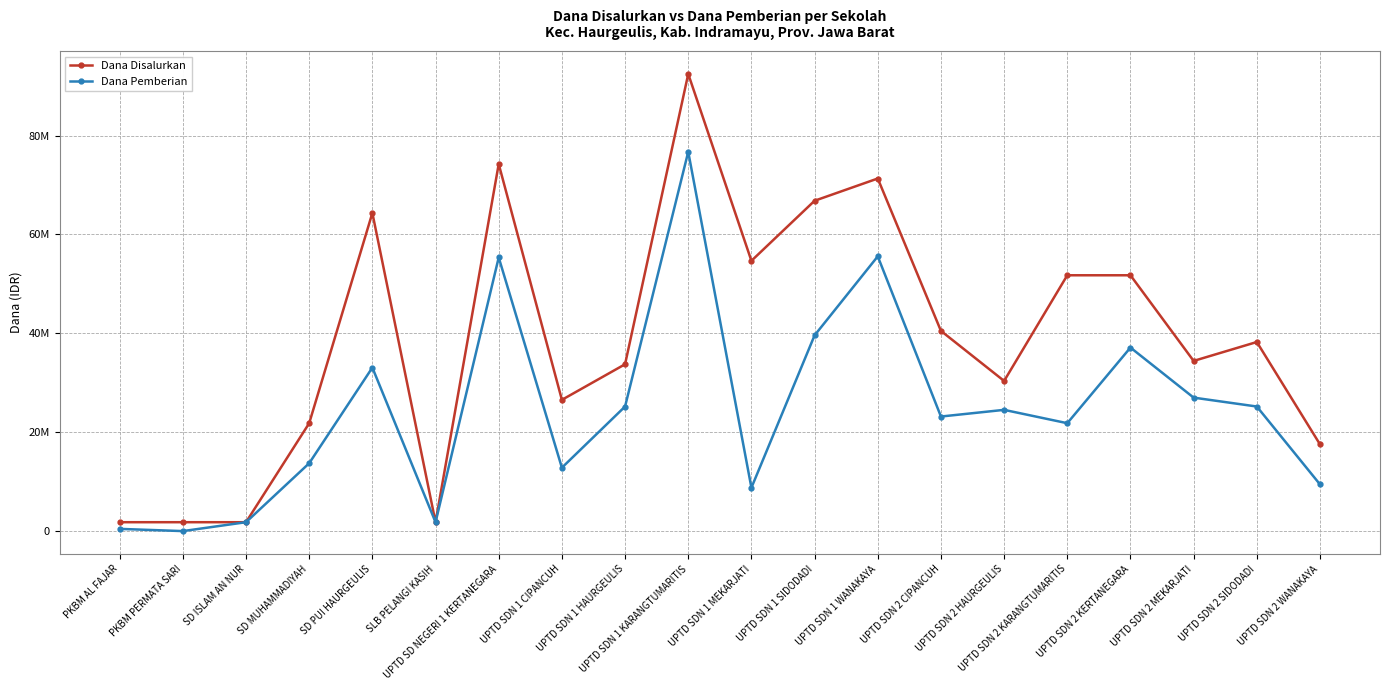

What are all the series names shown in the legend?

Dana Disalurkan, Dana Pemberian